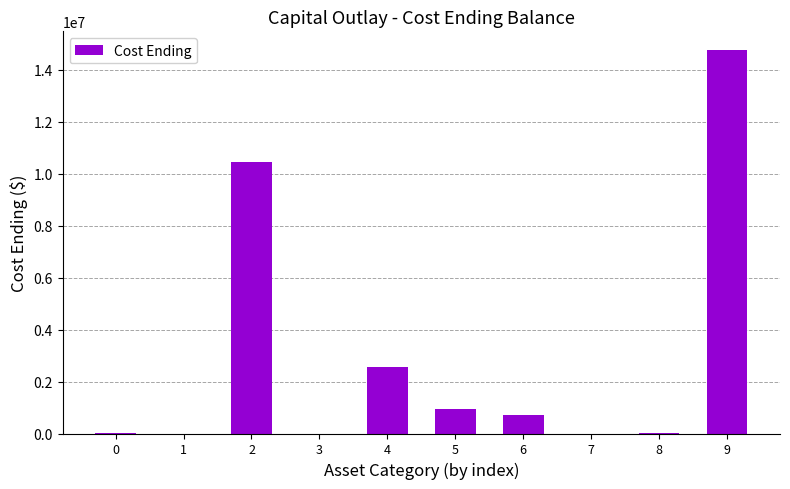

What is the change in value from 3 to 9?

+14734308